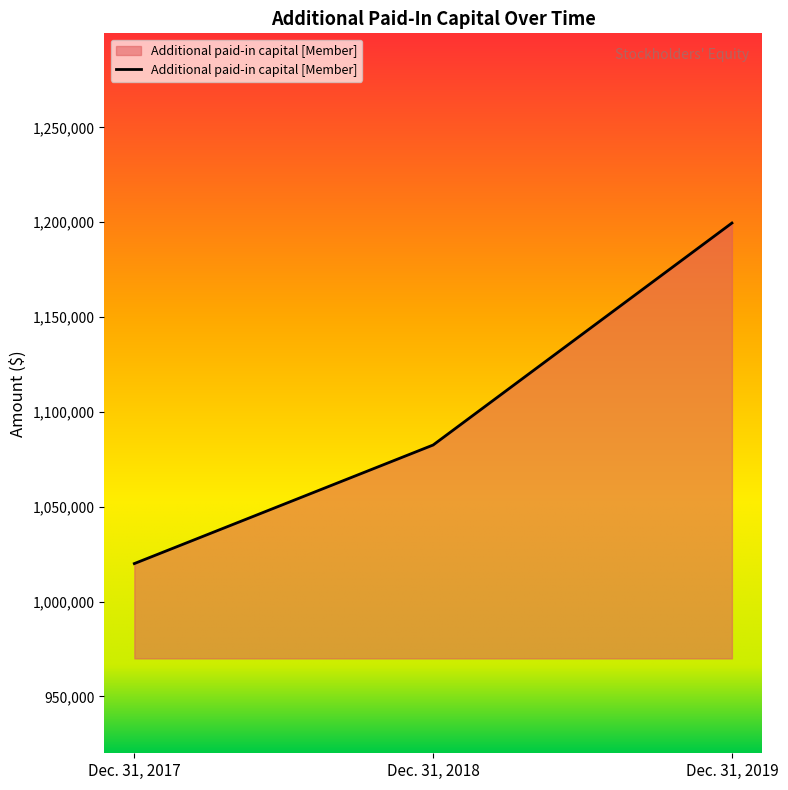

What is the smallest value displayed?

1020049